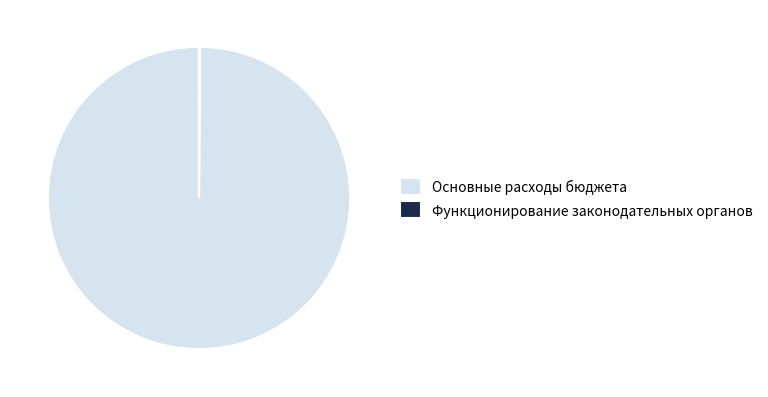

What is the majority slice?

Основные расходы бюджета